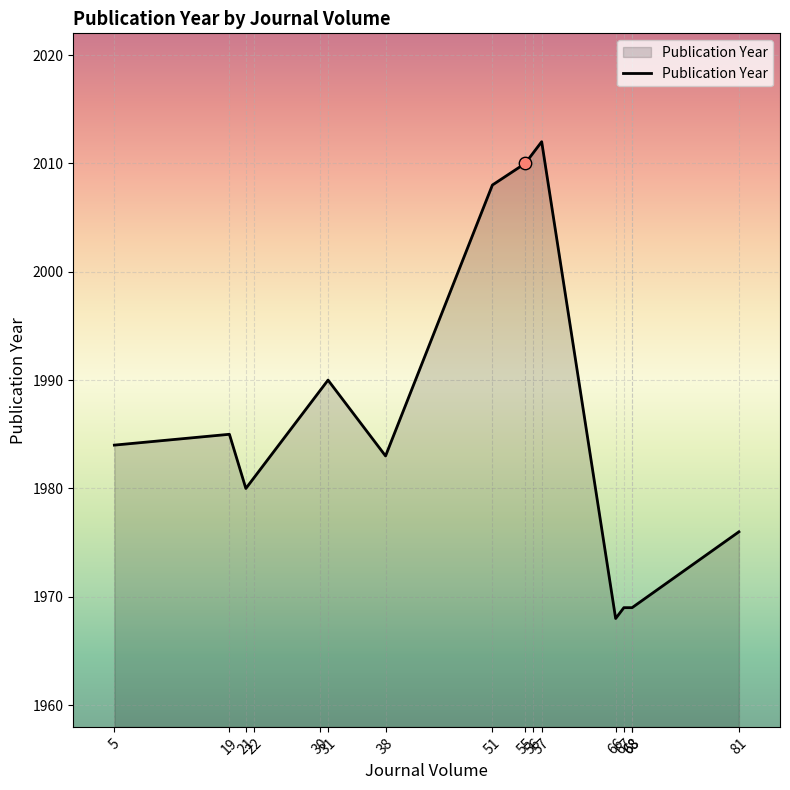

What is the ratio of the value at 19 to the value at 38?

1.0